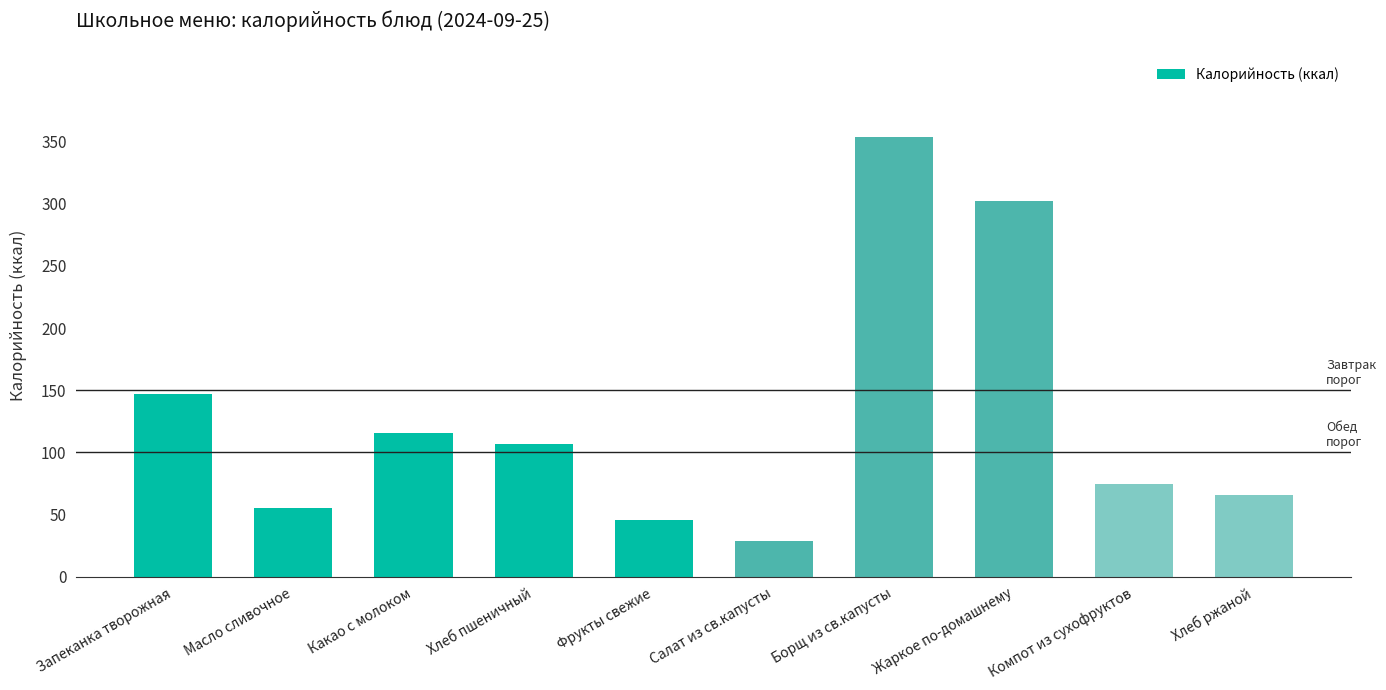

Which has a higher value, Фрукты свежие or Компот из сухофруктов?

Компот из сухофруктов